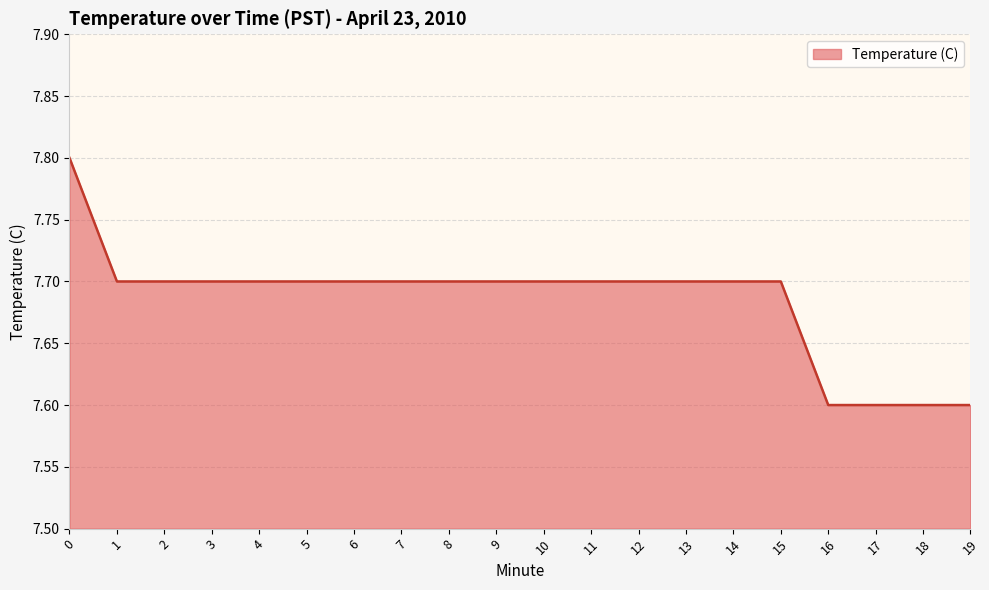

True or false: the data shows 7.7 at 8.

True